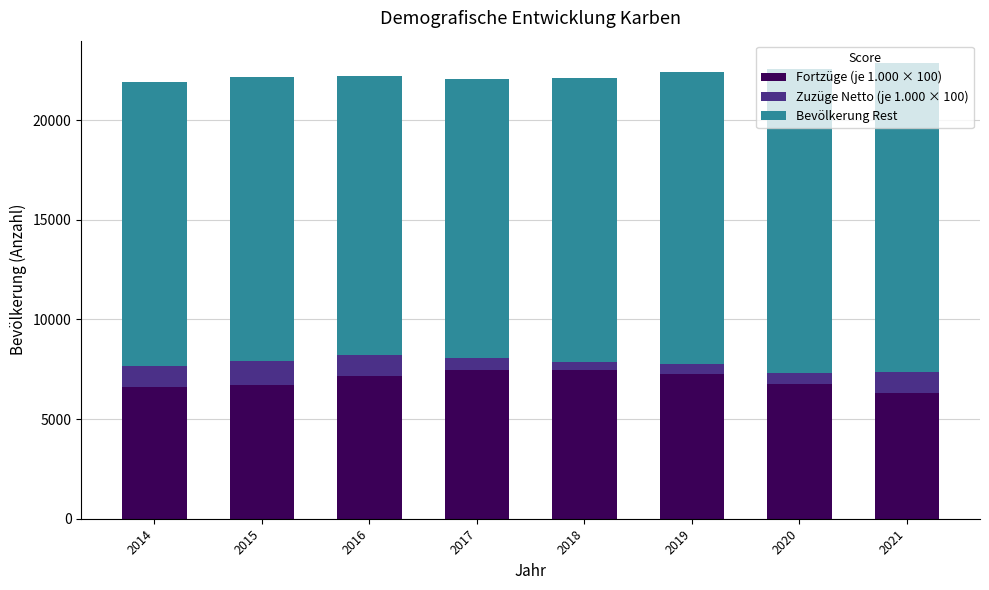

What is the minimum value for Fortzüge (je 1.000 × 100)?

6330.0